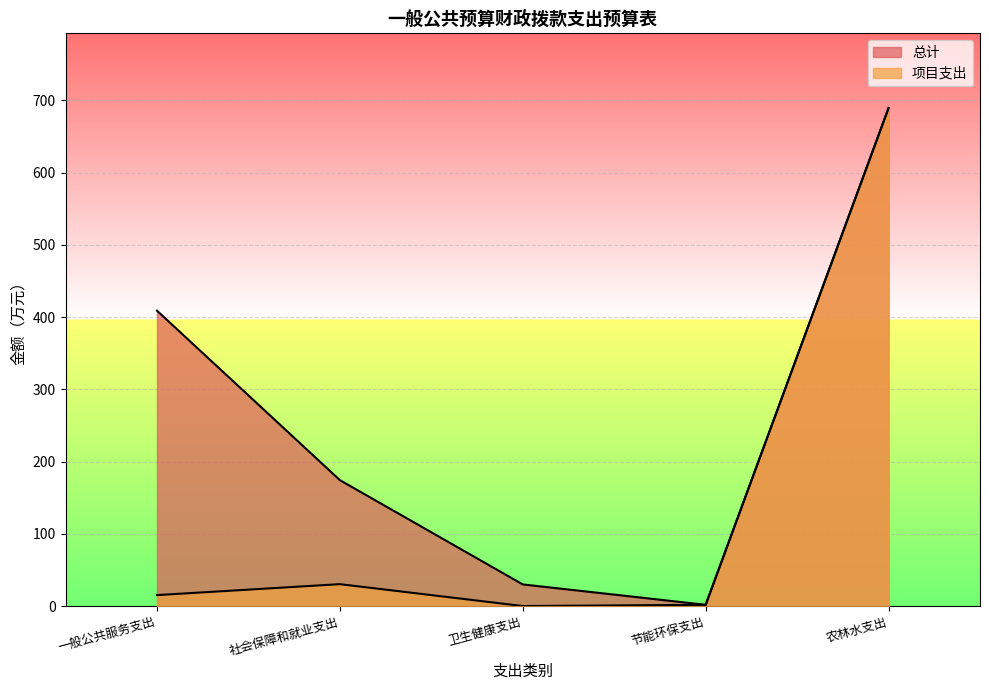

The 总计 series shows 255.0 at 一般公共服务支出. True or false?

False